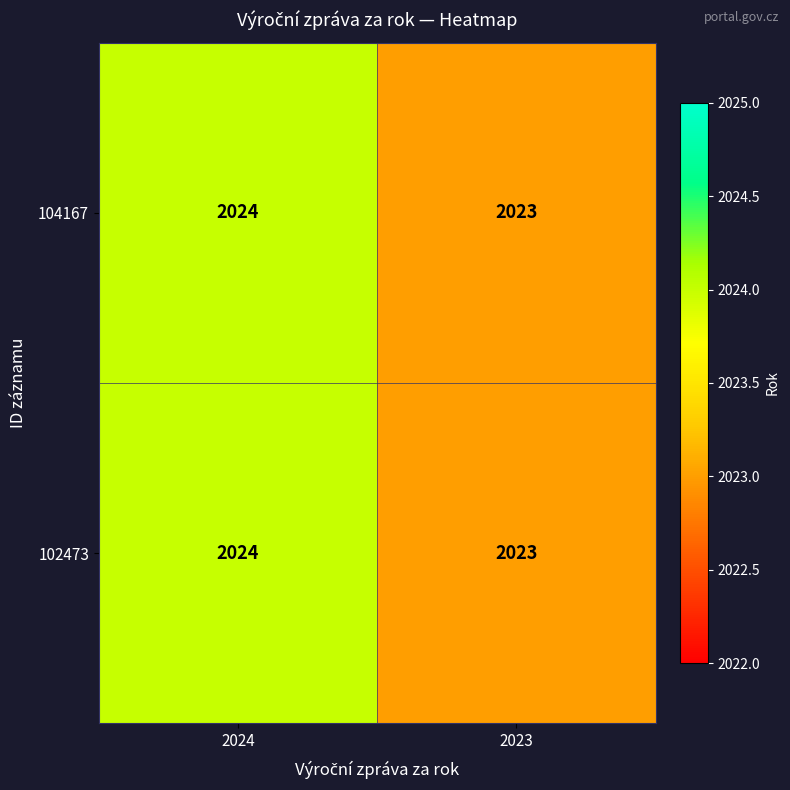

At which category is the sum across all series the highest?

2024